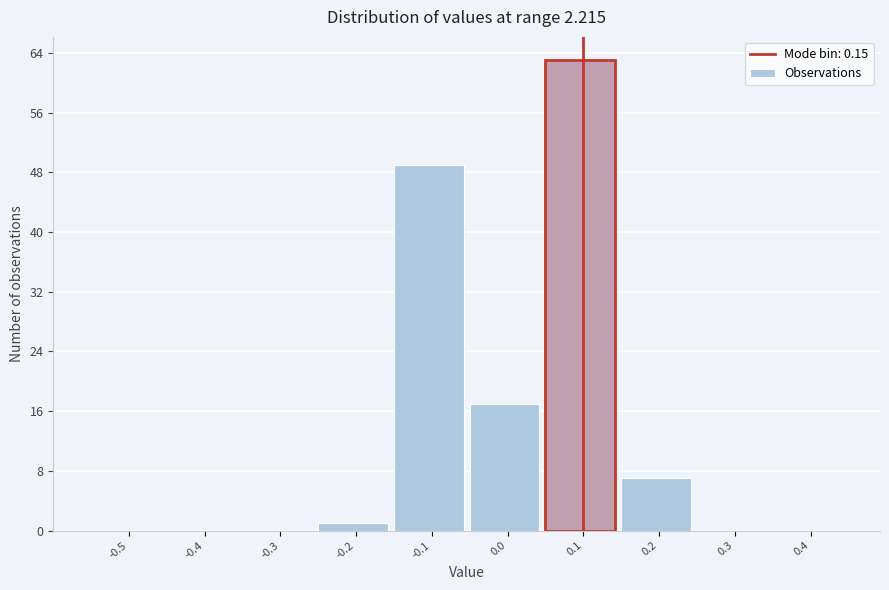

Reading left to right, list all the values displayed in this chart.

-0.5=0	-0.4=0	-0.3=0	-0.2=1	-0.1=49	0.0=17	0.1=63	0.2=7	0.3=0	0.4=0